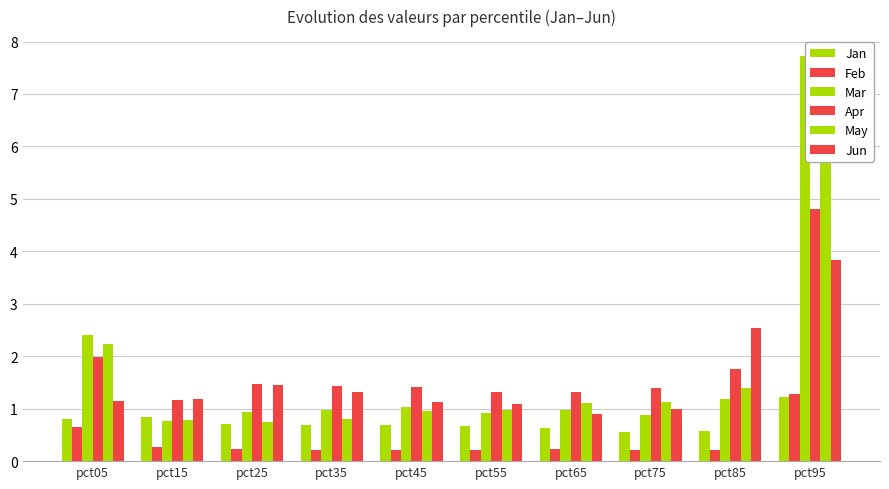

What value does the Jun series have at pct75?

1.0